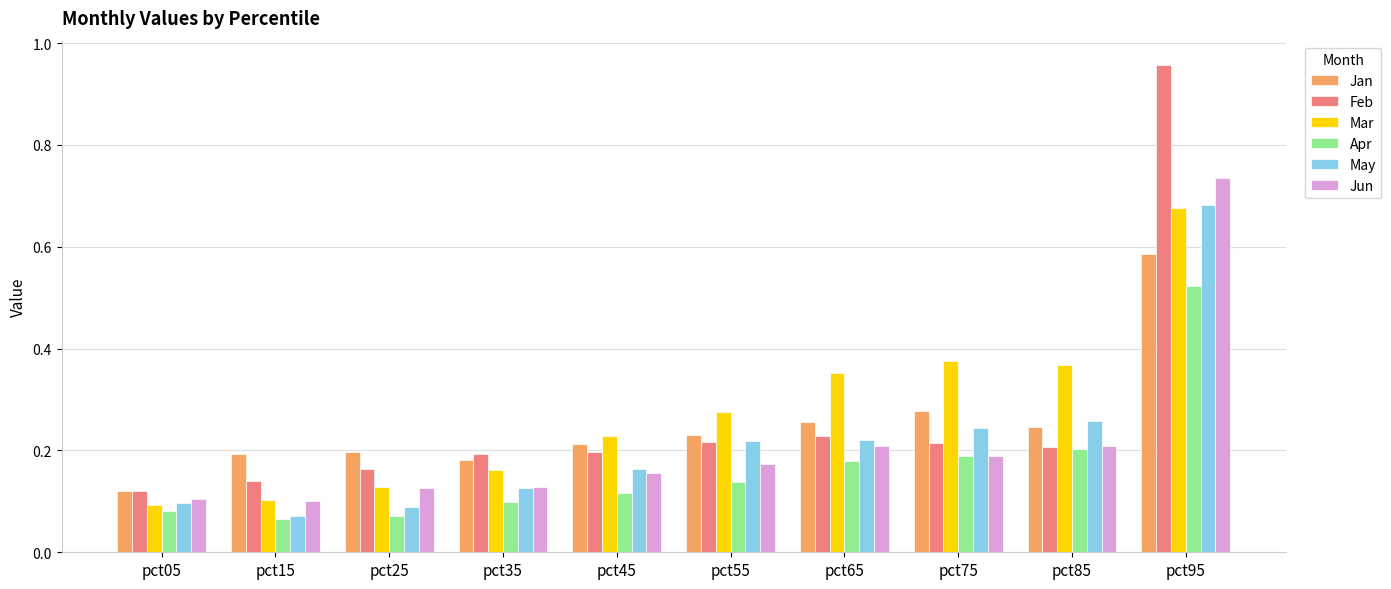

Which series has the largest total across all categories?

Mar